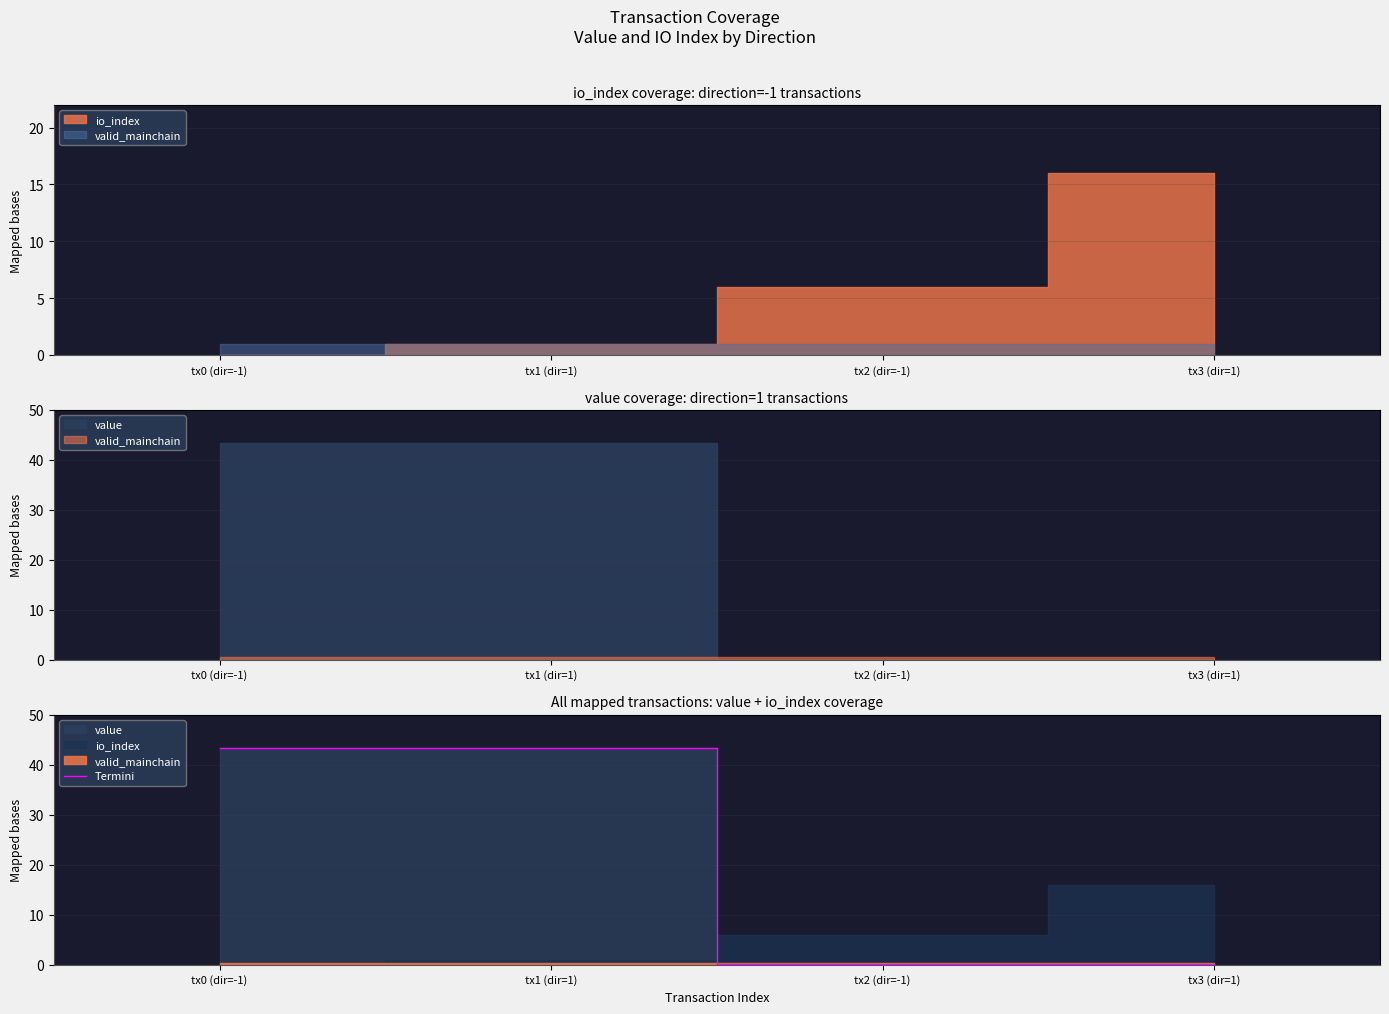

What is the sum of the values at tx1 (dir=1) and tx0 (dir=-1)?

86.6